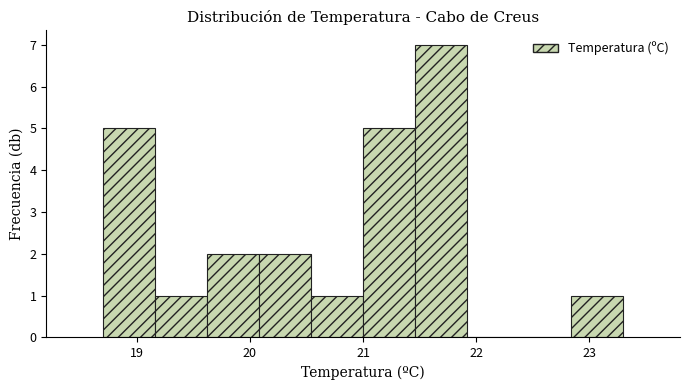

Which range on the x-axis has the tallest bar?

21.46 to 21.92